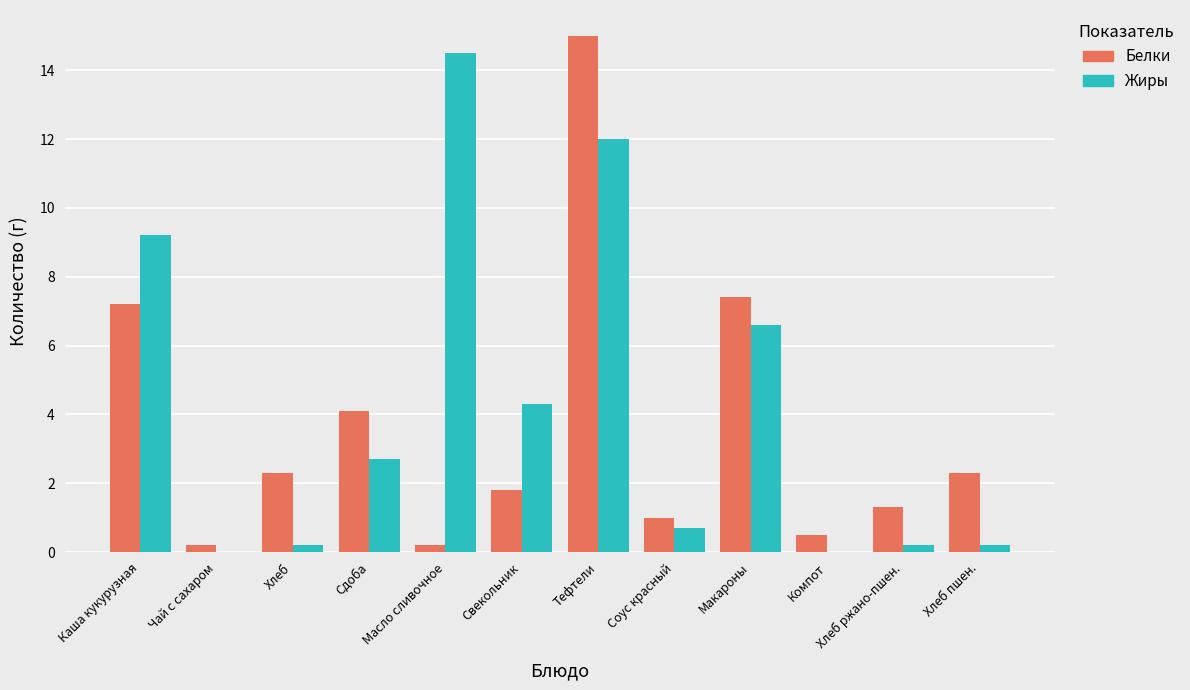

Reading left to right, list all the values displayed in this chart.

Белки: Каша кукурузная=7.2	Чай с сахаром=0.2	Хлеб=2.3	Сдоба=4.1	Масло сливочное=0.2	Свекольник=1.8	Тефтели=15.0	Соус красный=1.0	Макароны=7.4	Компот=0.5	Хлеб ржано-пшен.=1.3	Хлеб пшен.=2.3
Жиры: Каша кукурузная=9.2	Чай с сахаром=0.0	Хлеб=0.2	Сдоба=2.7	Масло сливочное=14.5	Свекольник=4.3	Тефтели=12.0	Соус красный=0.7	Макароны=6.6	Компот=0.0	Хлеб ржано-пшен.=0.2	Хлеб пшен.=0.2